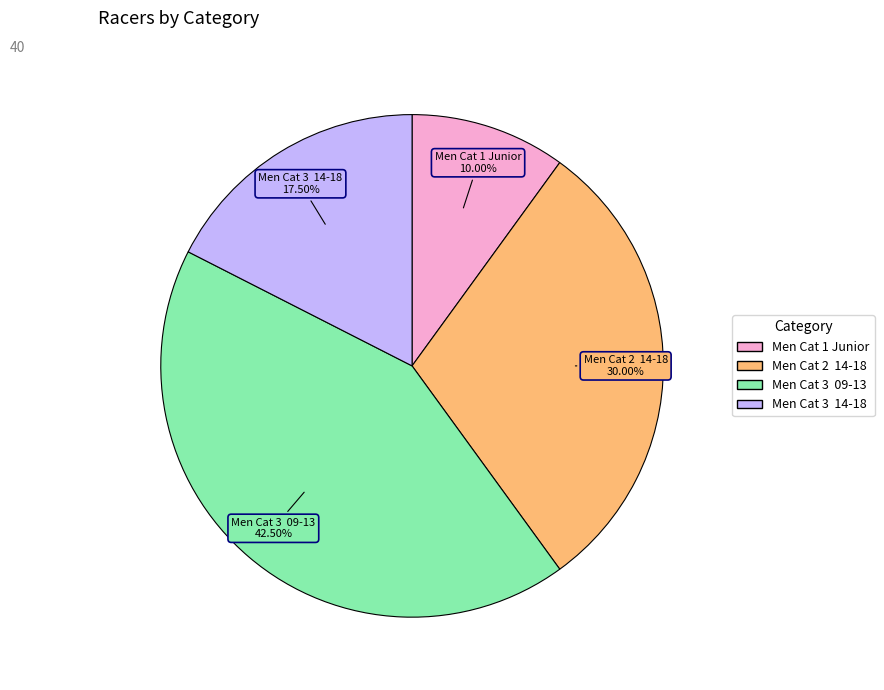

Do Men Cat 2 14-18 and Men Cat 3 14-18 together represent more than half of the pie?

No